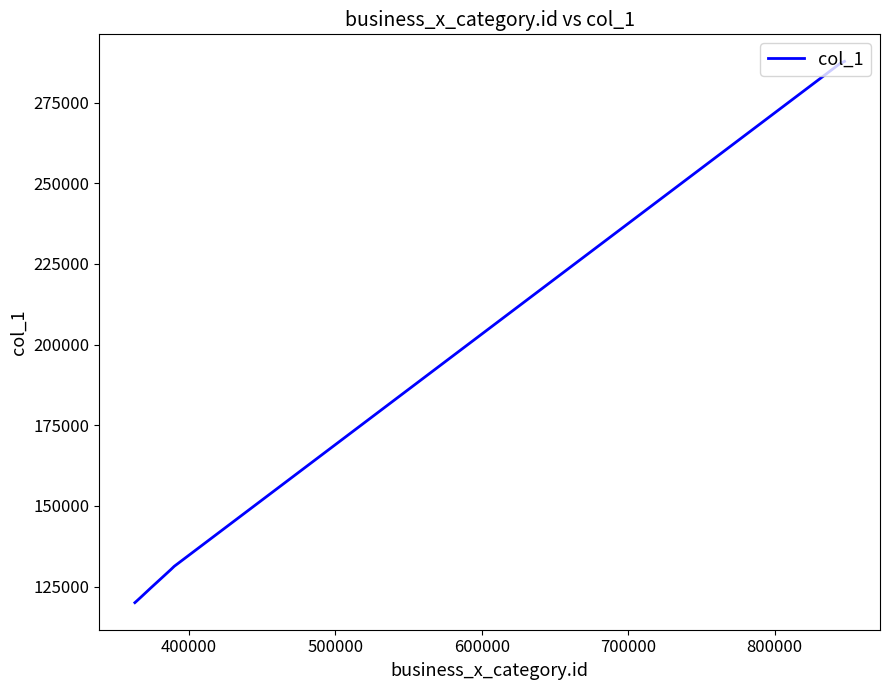

What is the maximum value shown in the chart?

287776